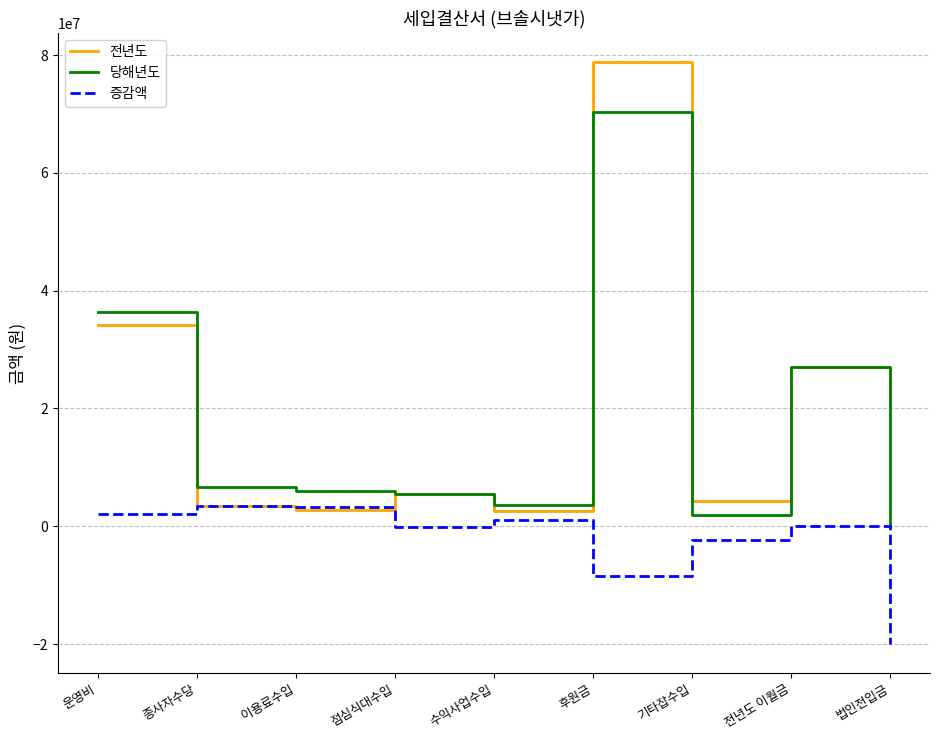

What is the approximate value of 증감액 at 운영비, to the nearest 50?

2126000